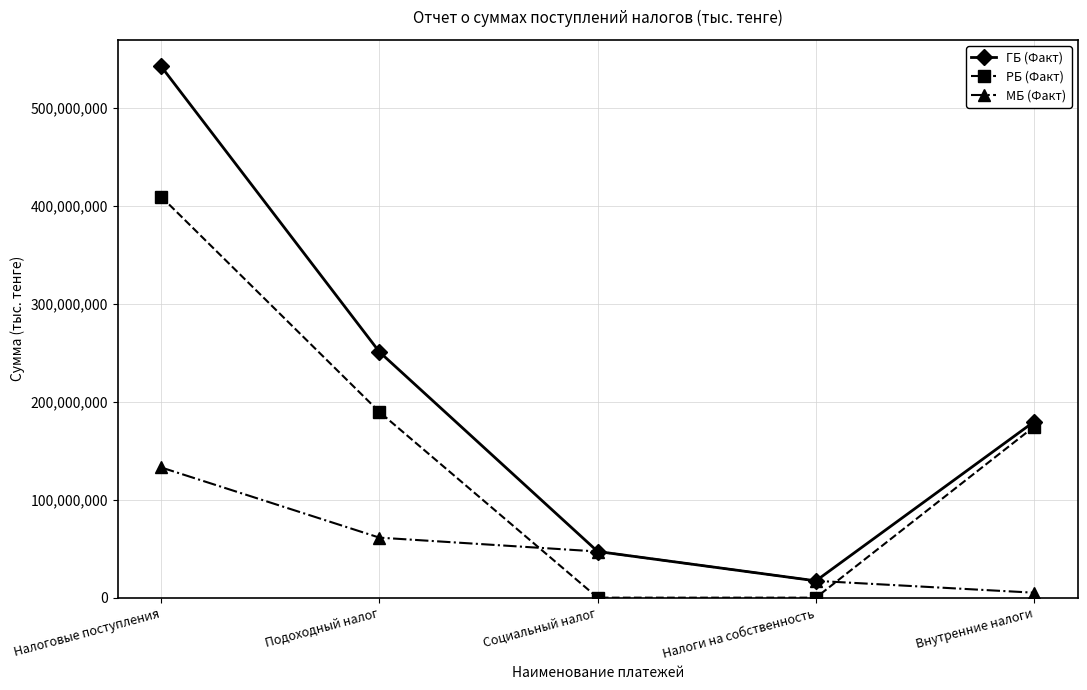

The ГБ (Факт) series shows 47123105 at Социальный налог. True or false?

True